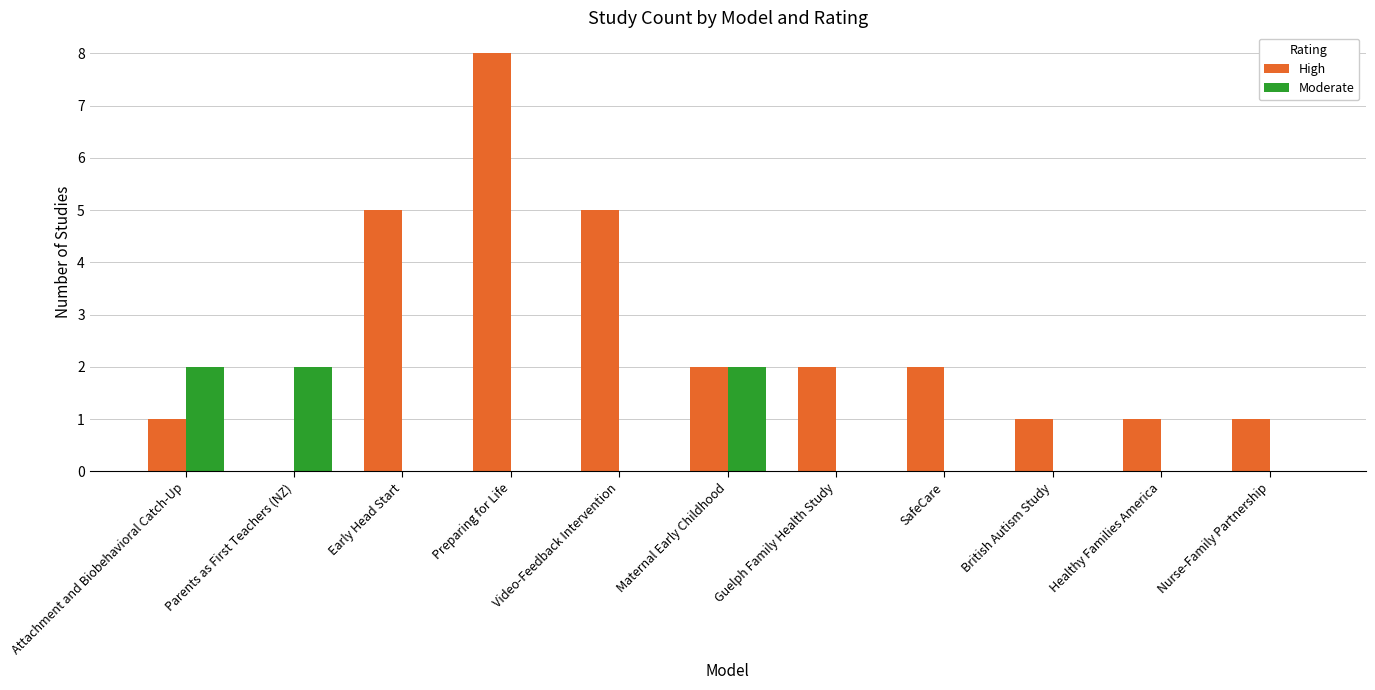

What is the maximum value shown in the chart?

8